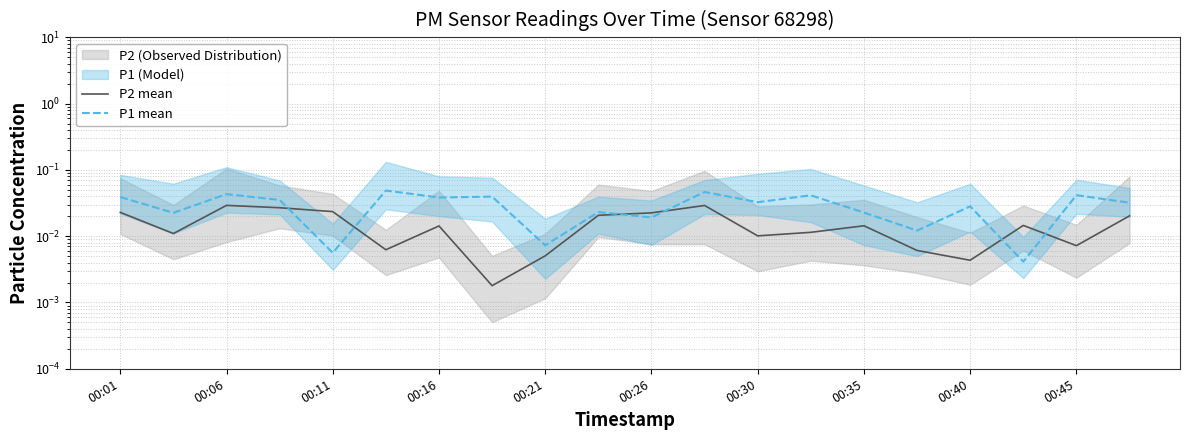

The value of P2 mean at 00:06 is 0.0. True or false?

False